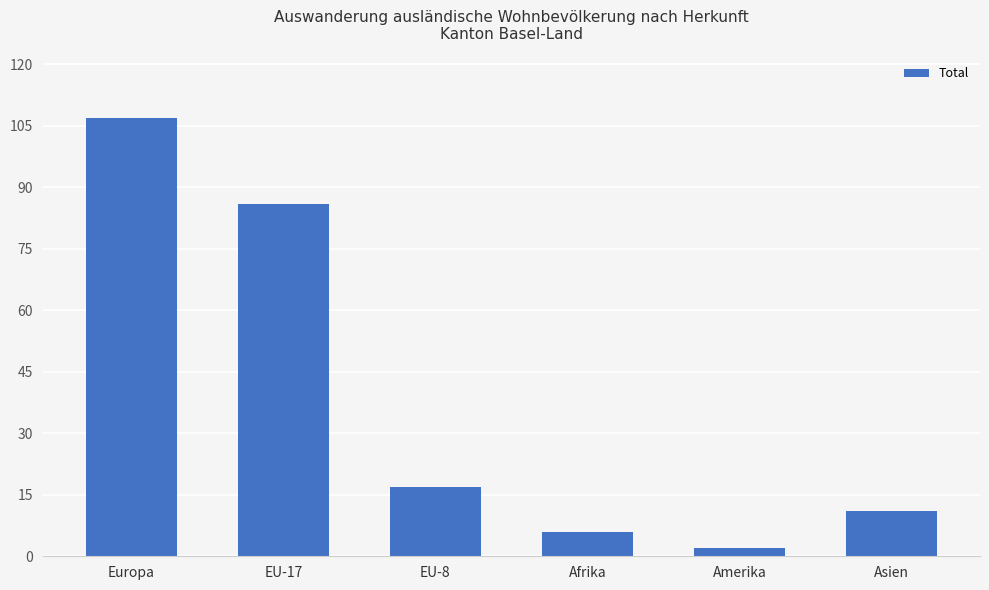

How many bars are there in total?

6